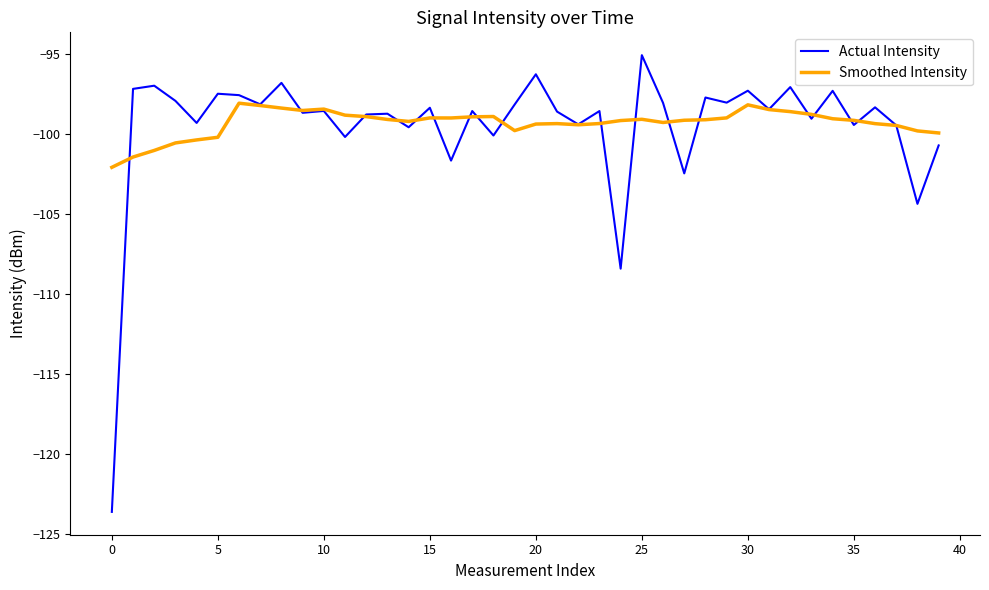

What is the highest value of the Actual Intensity series?

-95.0